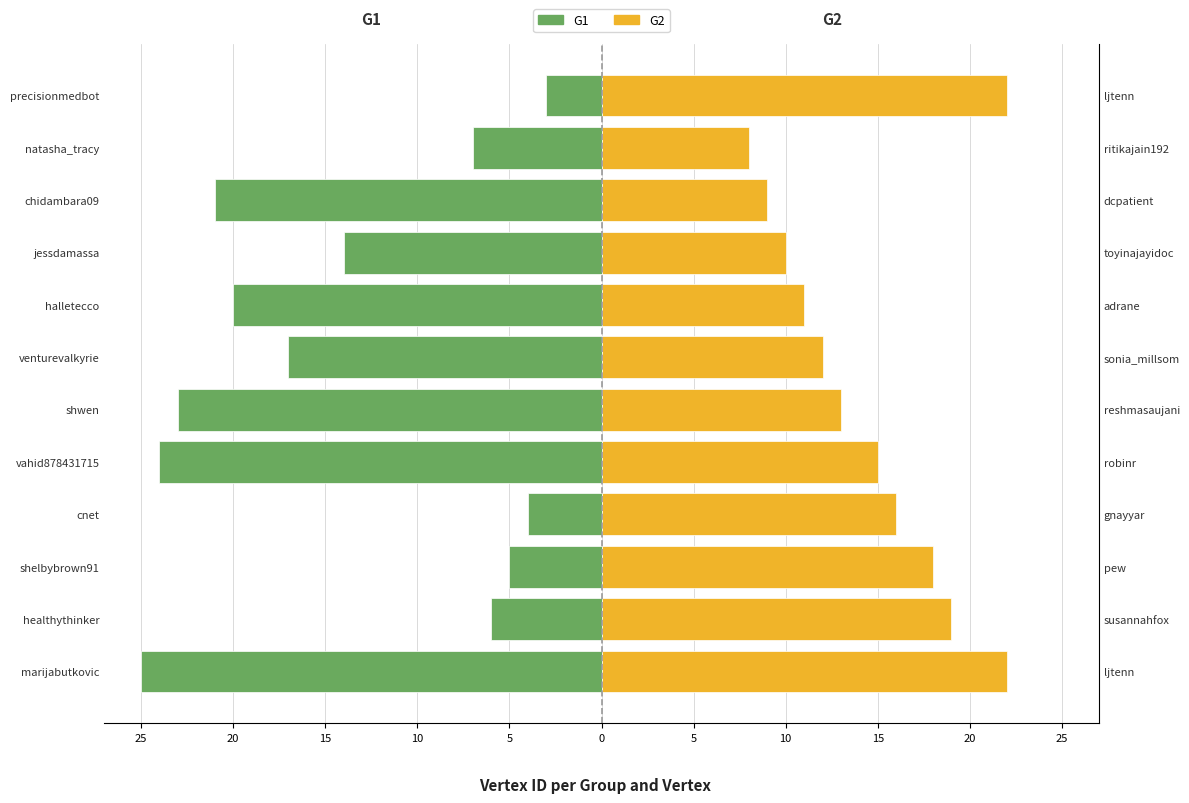

What value does the G2 series have at halletecco, to the nearest 5?

10